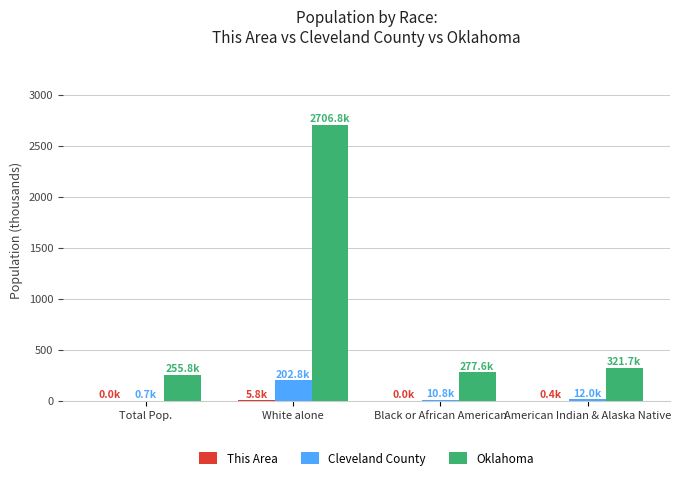

The value of Oklahoma at Total Pop. is 454.6. True or false?

False